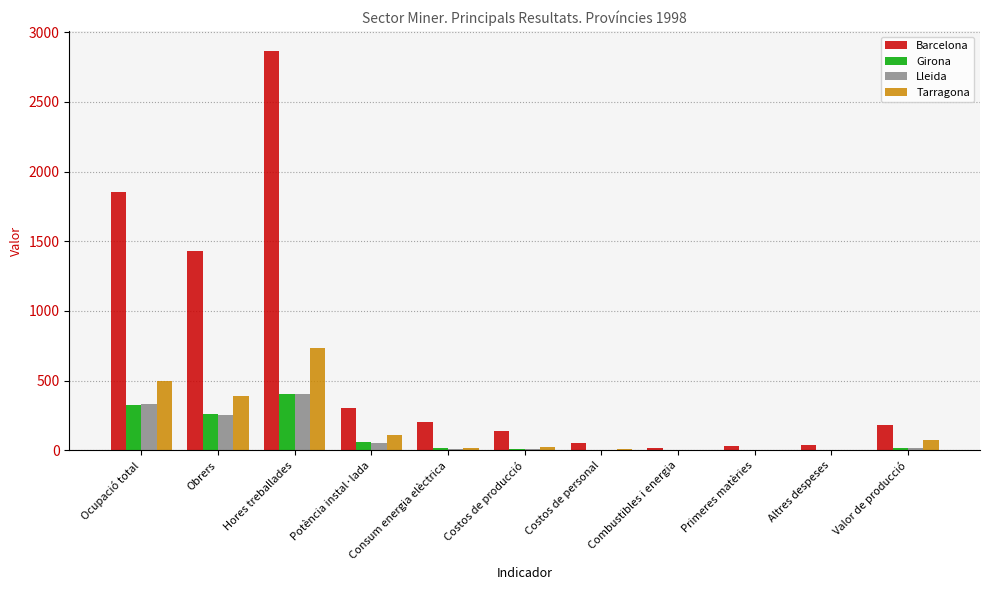

The Barcelona series shows 136.0 at Costos de producció. True or false?

True